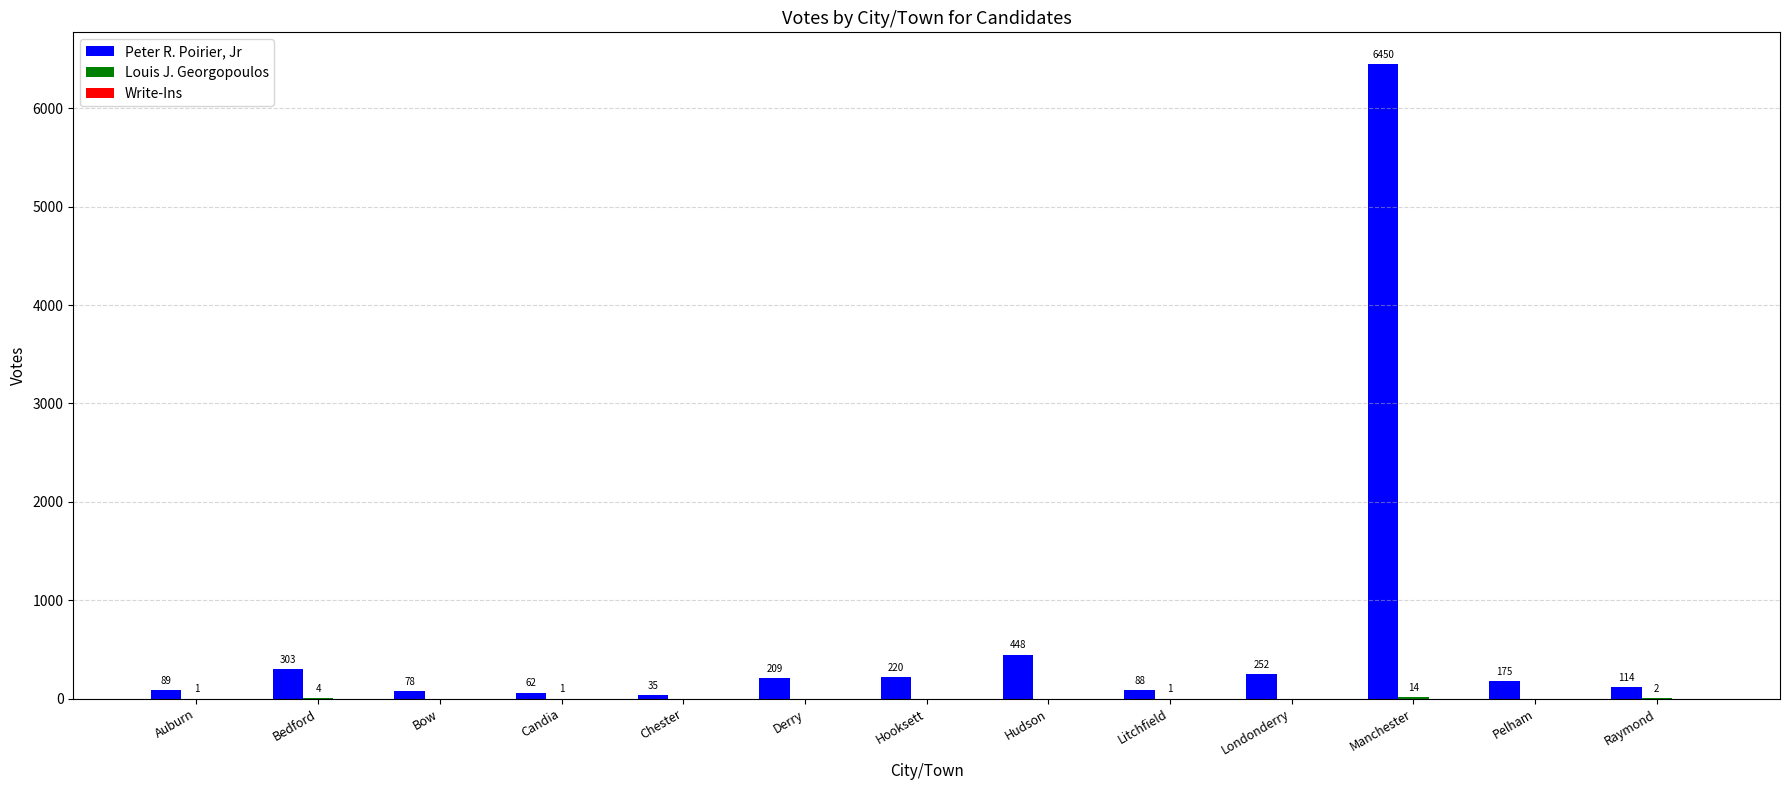

What value does the Peter R. Poirier, Jr series have at Auburn, to the nearest 100?

100